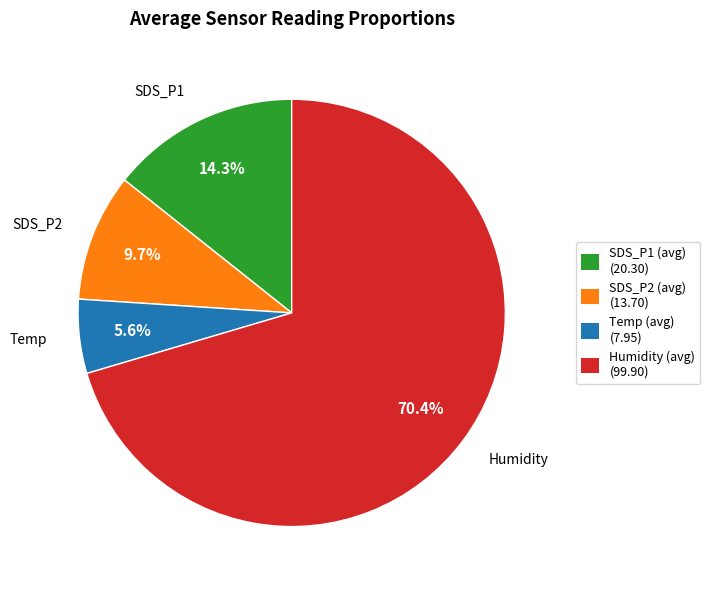

True or false: Temp accounts for 14% of the total.

False